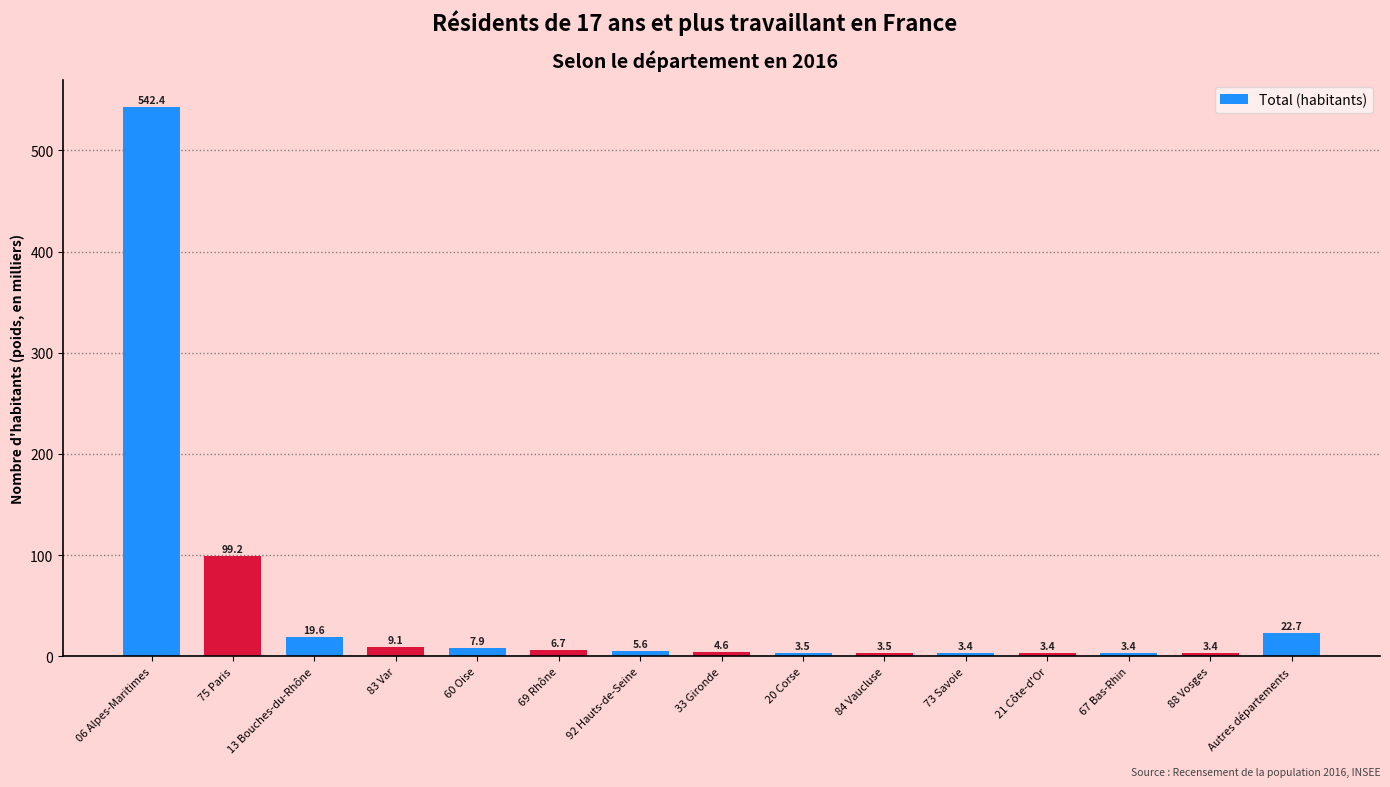

What position from the left is 06 Alpes-Maritimes?

1